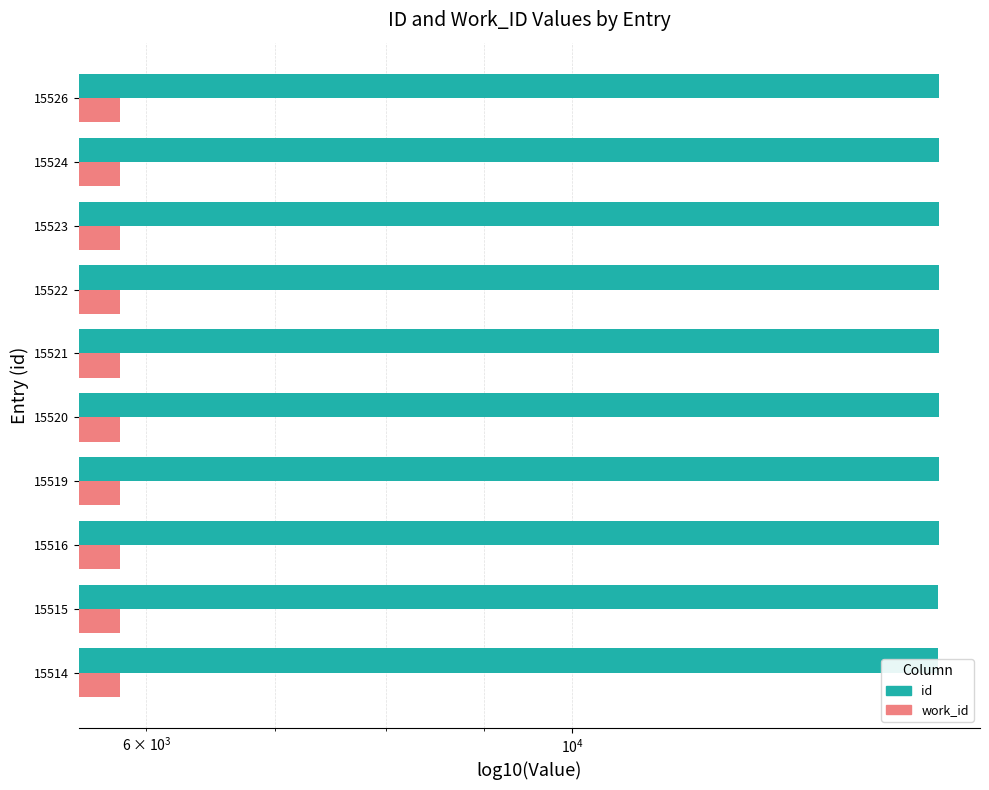

Is it true that id equals 27696.7 at 15520?

False